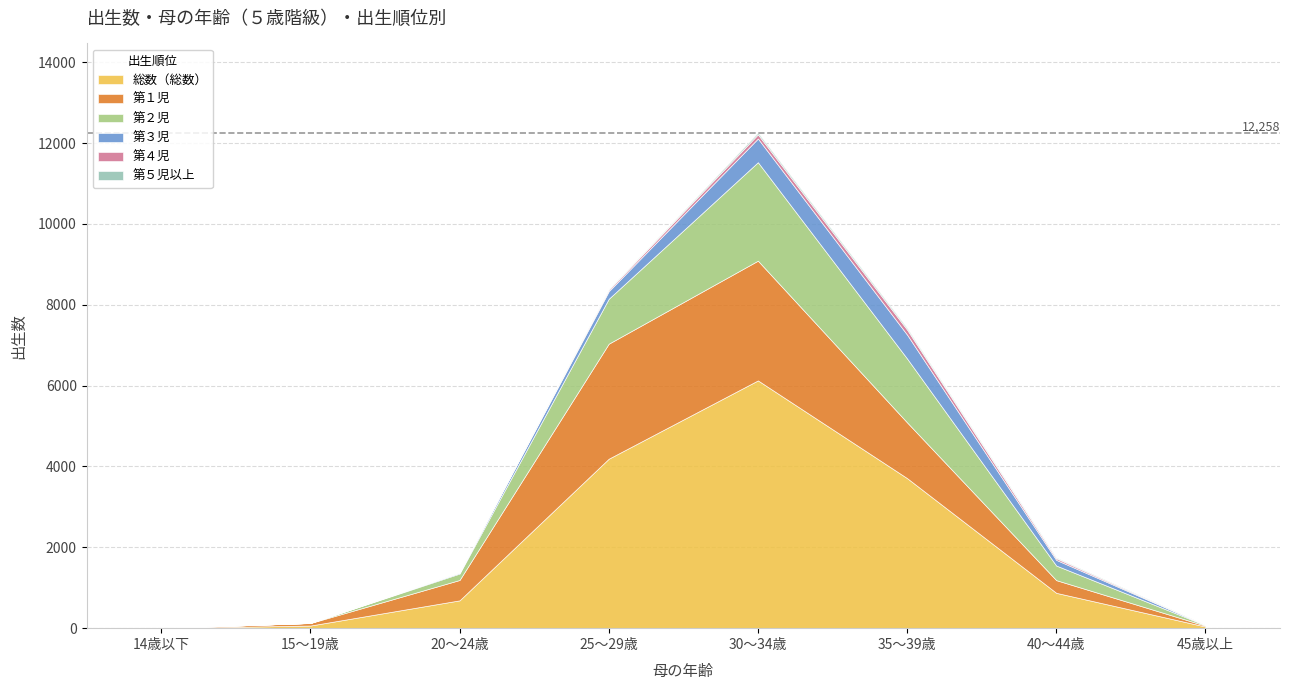

What position from the left is 35～39歳?

6